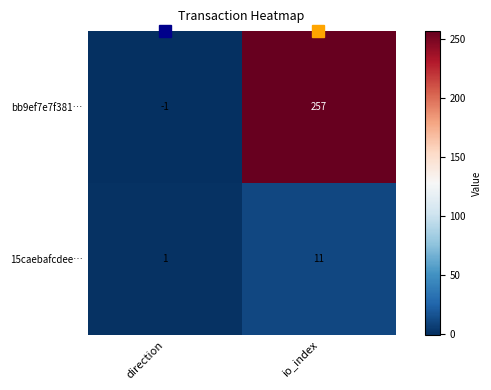

True or false: 15caebafcdee… has a value of 4 at io_index.

False